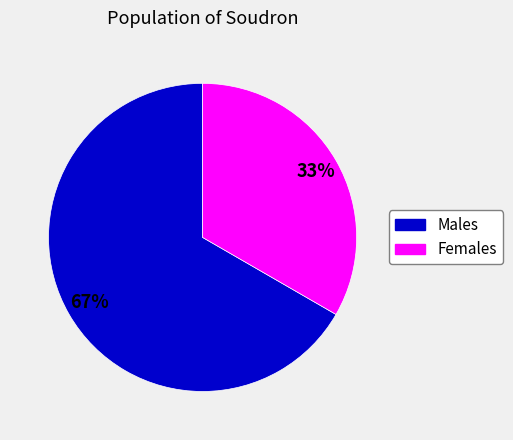

How many segments does this pie chart have?

2